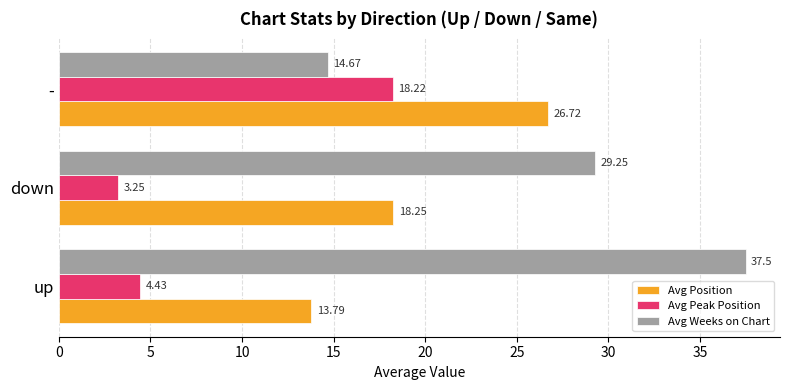

At which category is the sum across all series the highest?

-